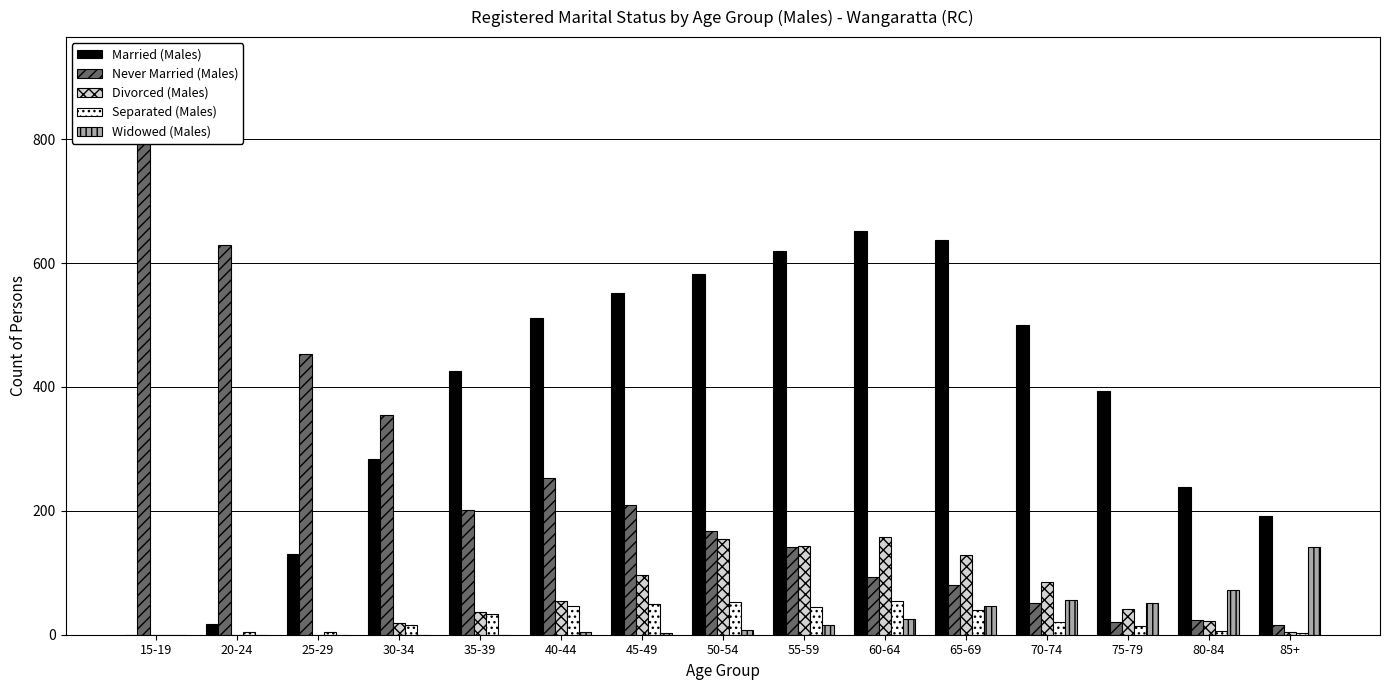

What are all the series names shown in the legend?

Married (Males), Never Married (Males), Divorced (Males), Separated (Males), Widowed (Males)